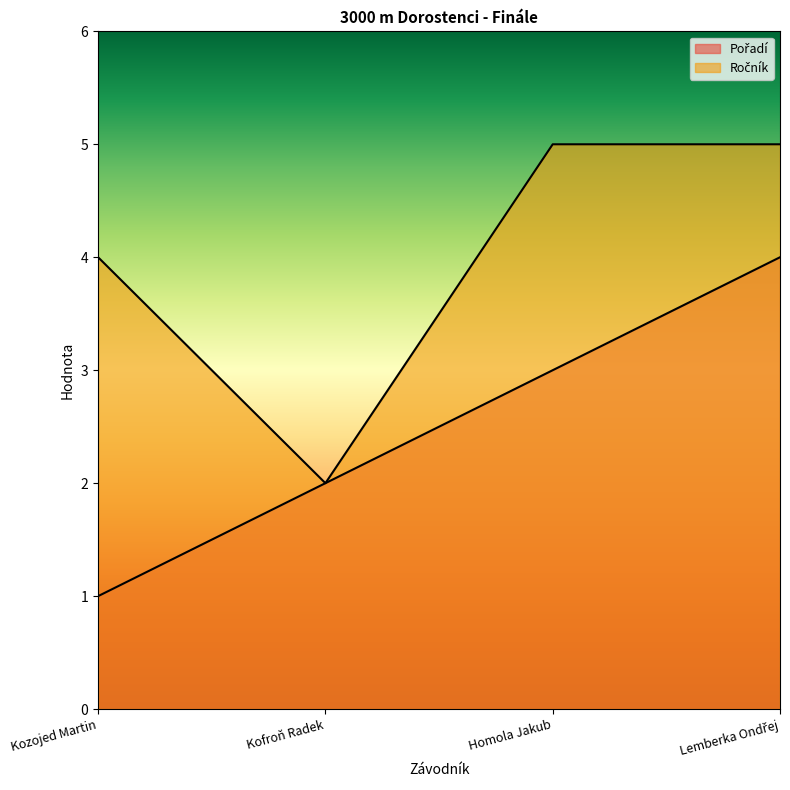

The Ročník series shows 4 at Kozojed Martin. True or false?

True